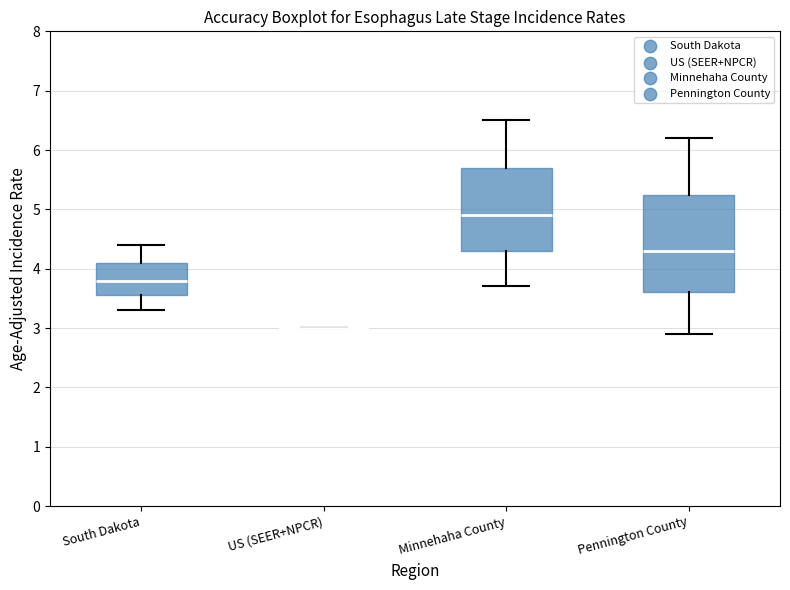

Which box is the tallest, from its lower edge to its upper edge?

Pennington County